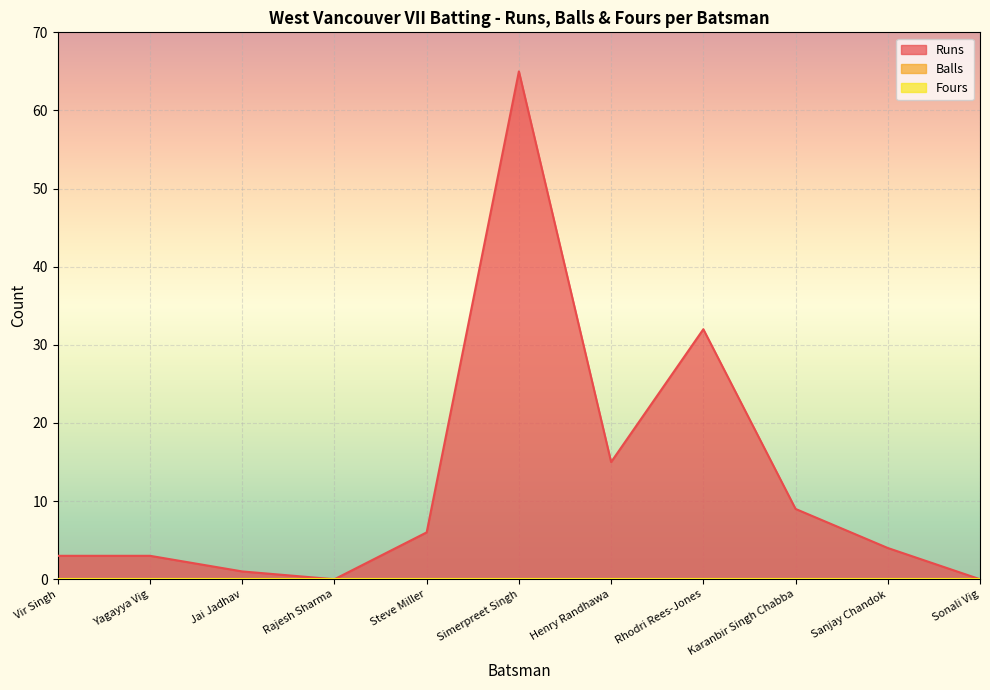

Which series has the largest total across all categories?

Runs